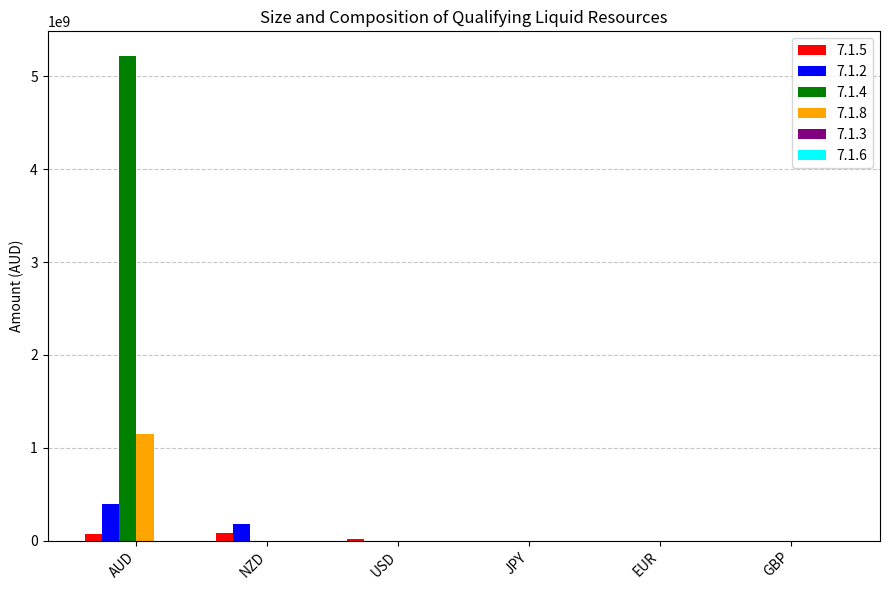

Is the value of 7.1.2 at NZD greater than the value of 7.1.4 at GBP?

Yes